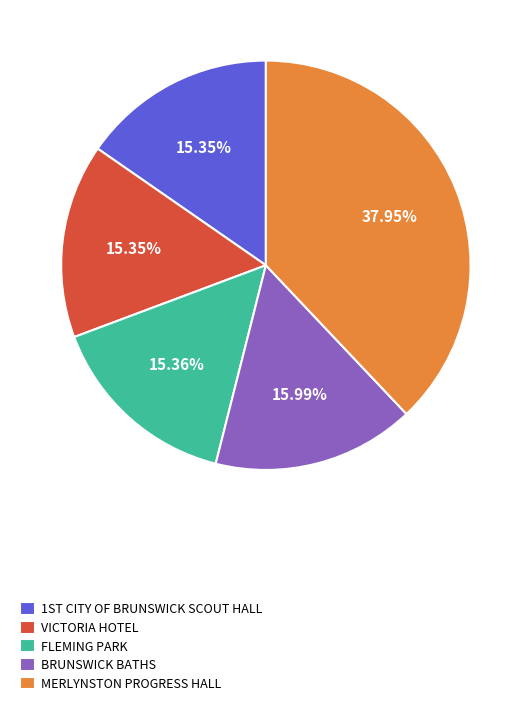

Is BRUNSWICK BATHS the majority of the pie?

No